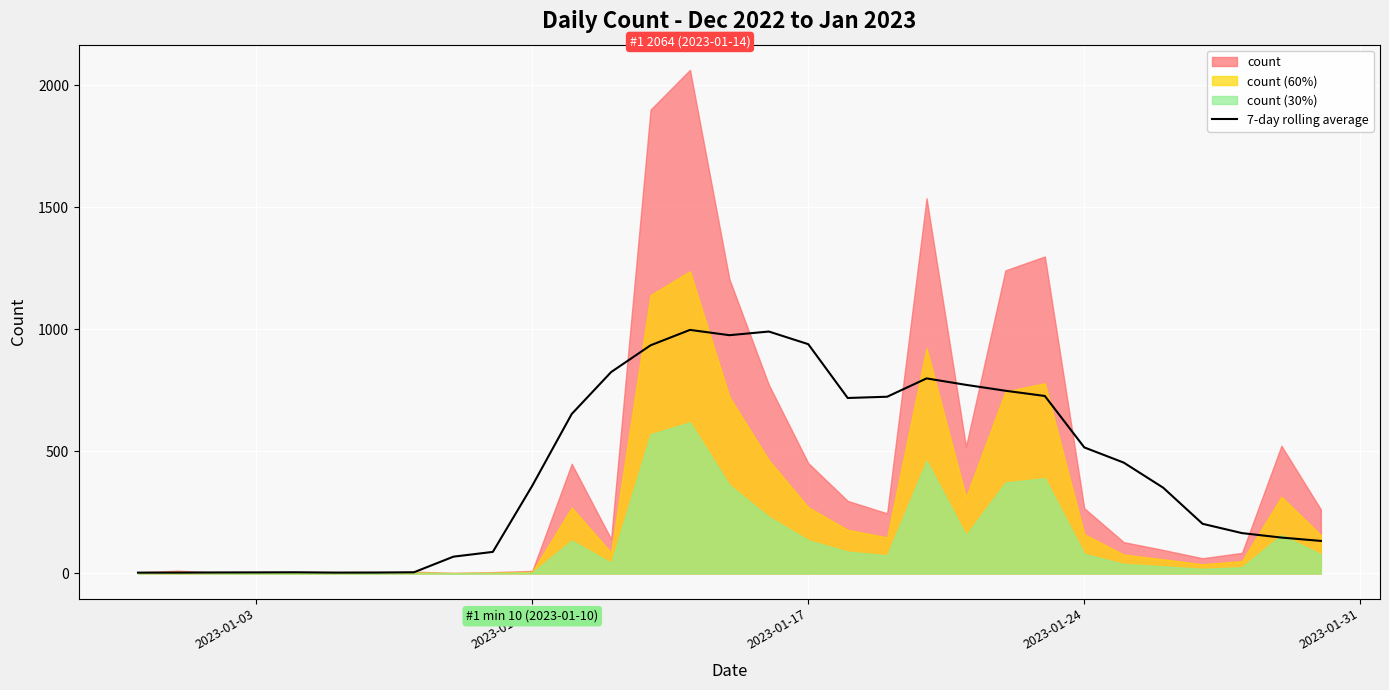

How many lines are shown in the chart?

1